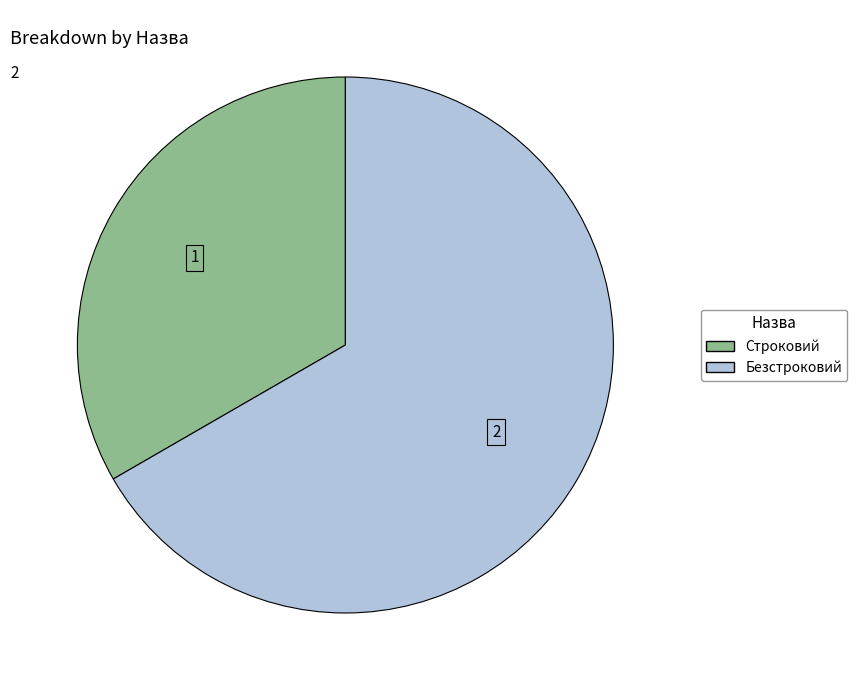

What is the largest slice in the pie chart?

Безстроковий